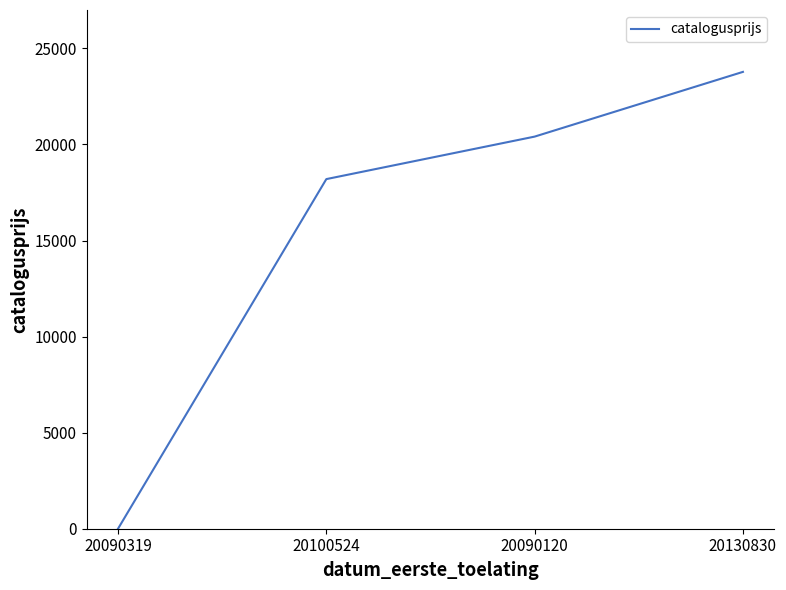

Approximately how many times larger is the value at 20100524 compared to 20130830?

0.8